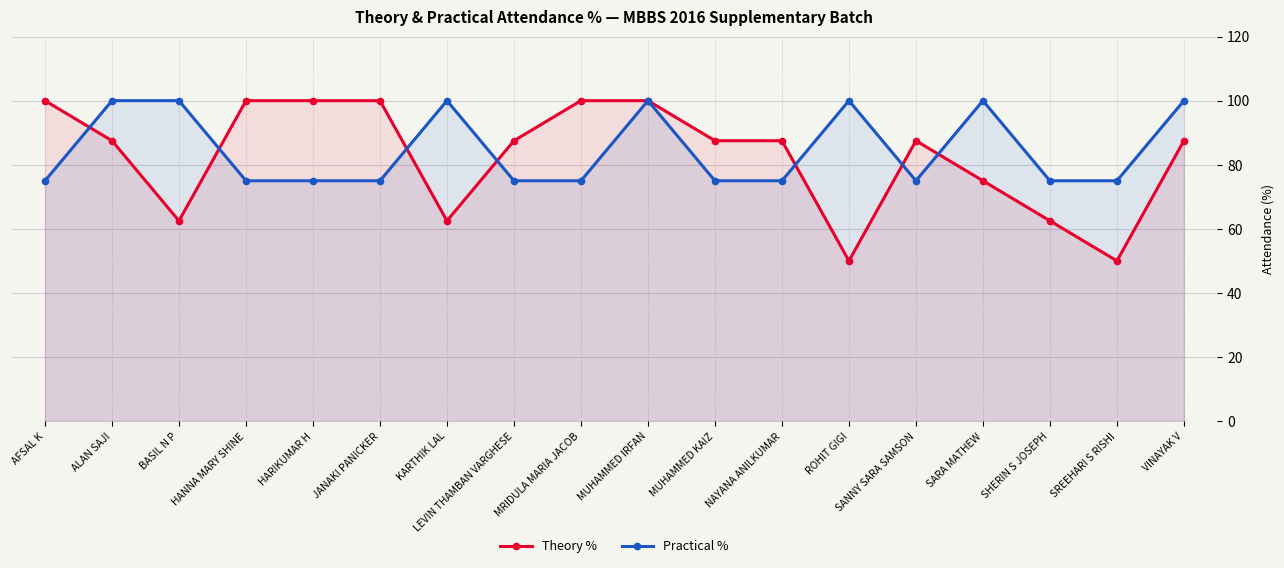

True or false: Theory % has a value of 87.5 at SANNY SARA SAMSON.

True